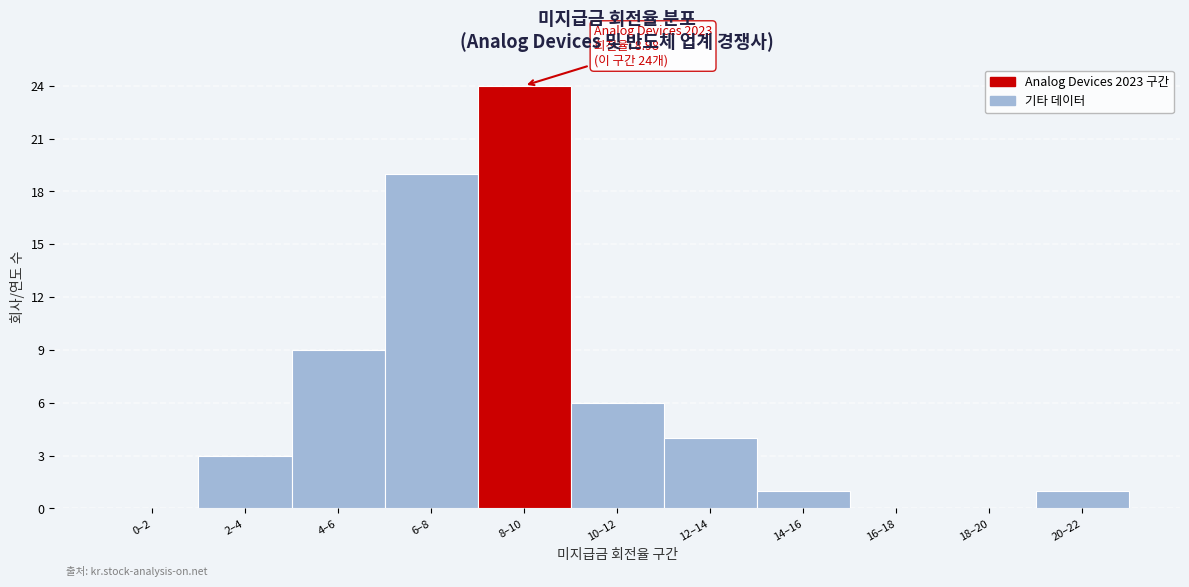

Reading right to left, list all the values displayed in this chart.

20–22=1	18–20=0	16–18=0	14–16=1	12–14=4	10–12=6	8–10=24	6–8=19	4–6=9	2–4=3	0–2=0